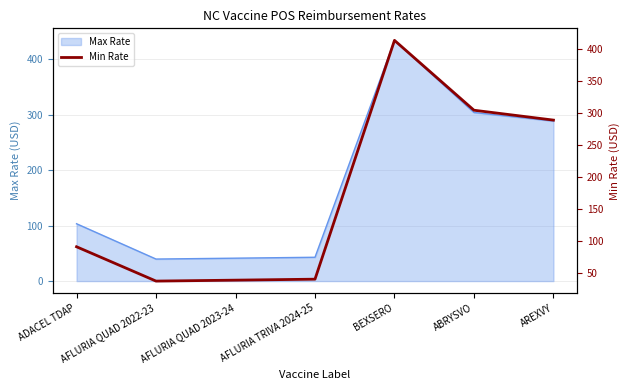

True or false: there are more than 1 points higher than both neighbors.

False